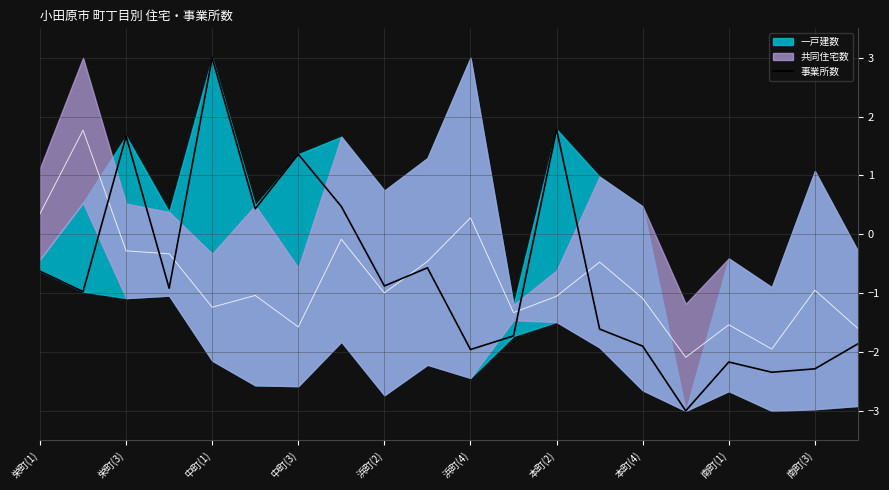

How many values are above zero?

6